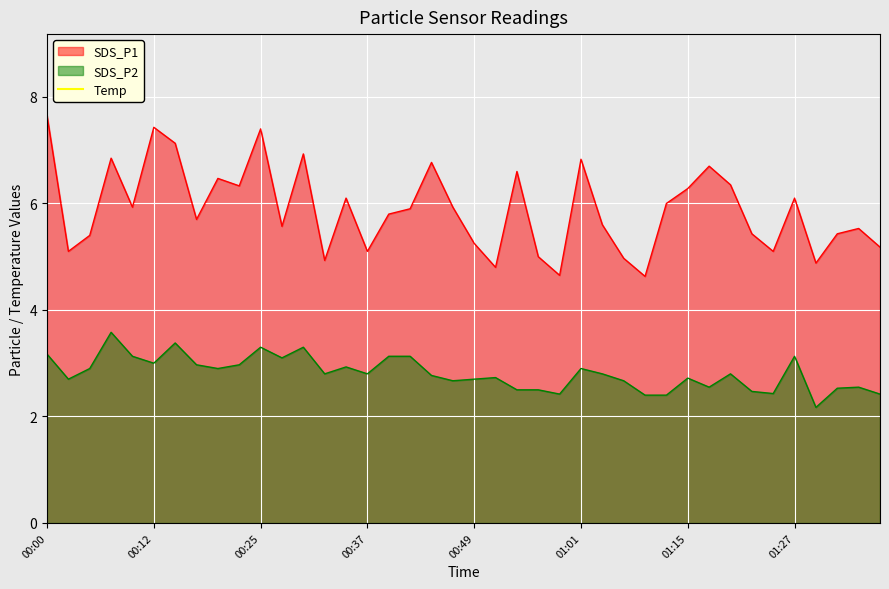

True or false: the data shows 20.0 at 23.

False